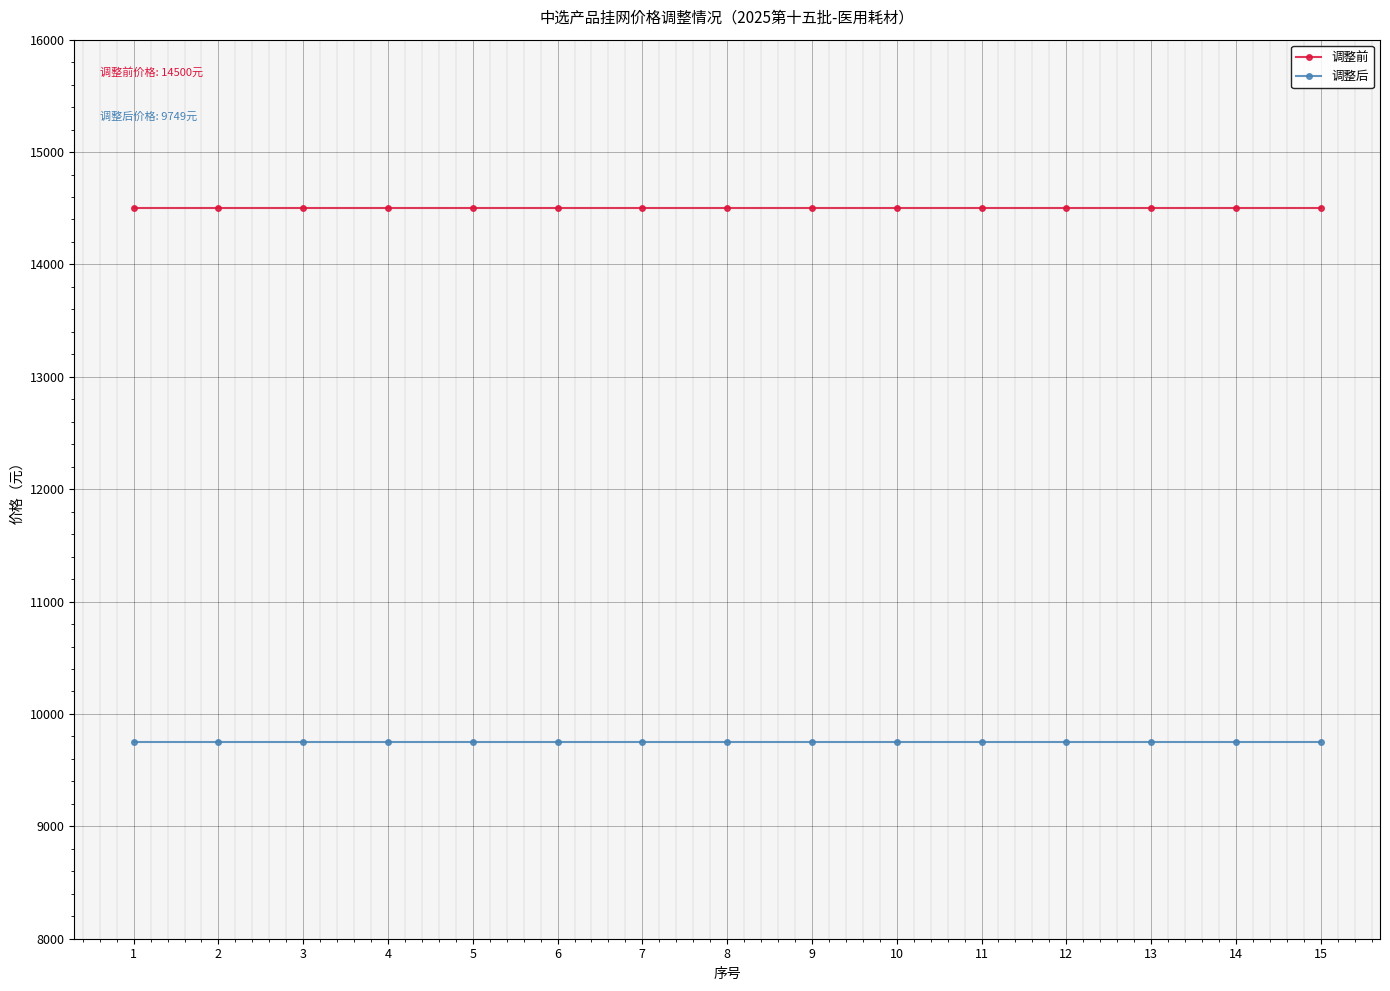

What is the difference between the highest and lowest values at 7?

4751